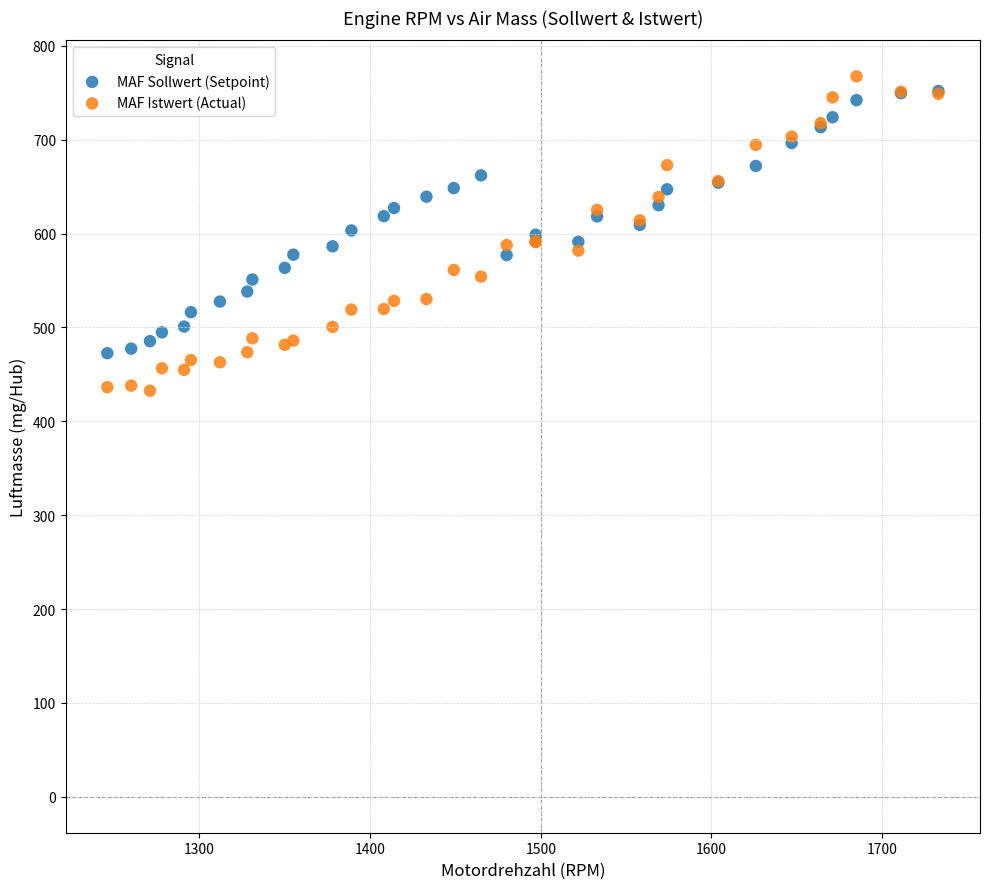

Which series contains the lowest Y value?

MAF Istwert (Actual)